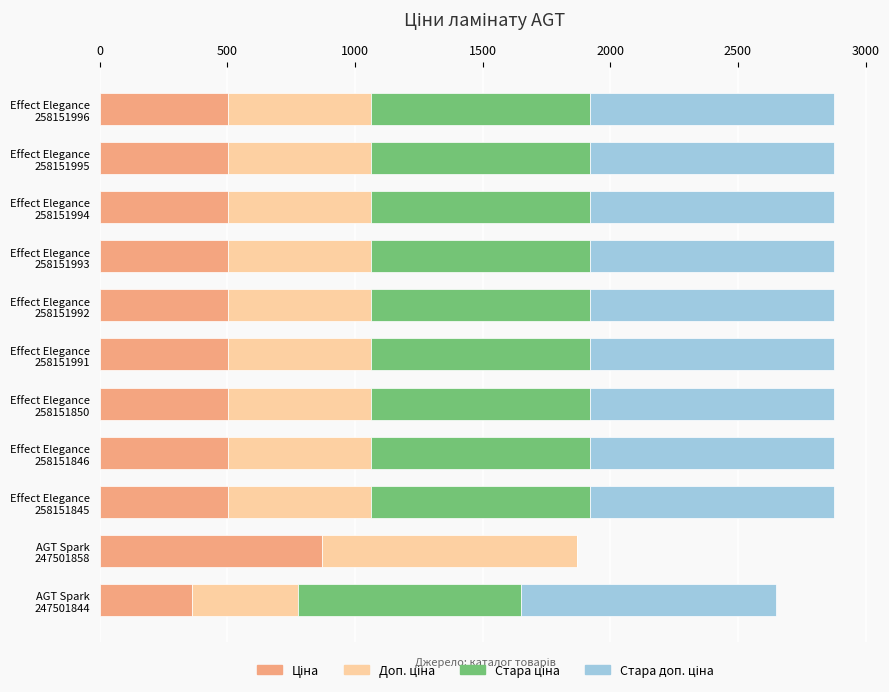

Count the number of categories in the chart.

11